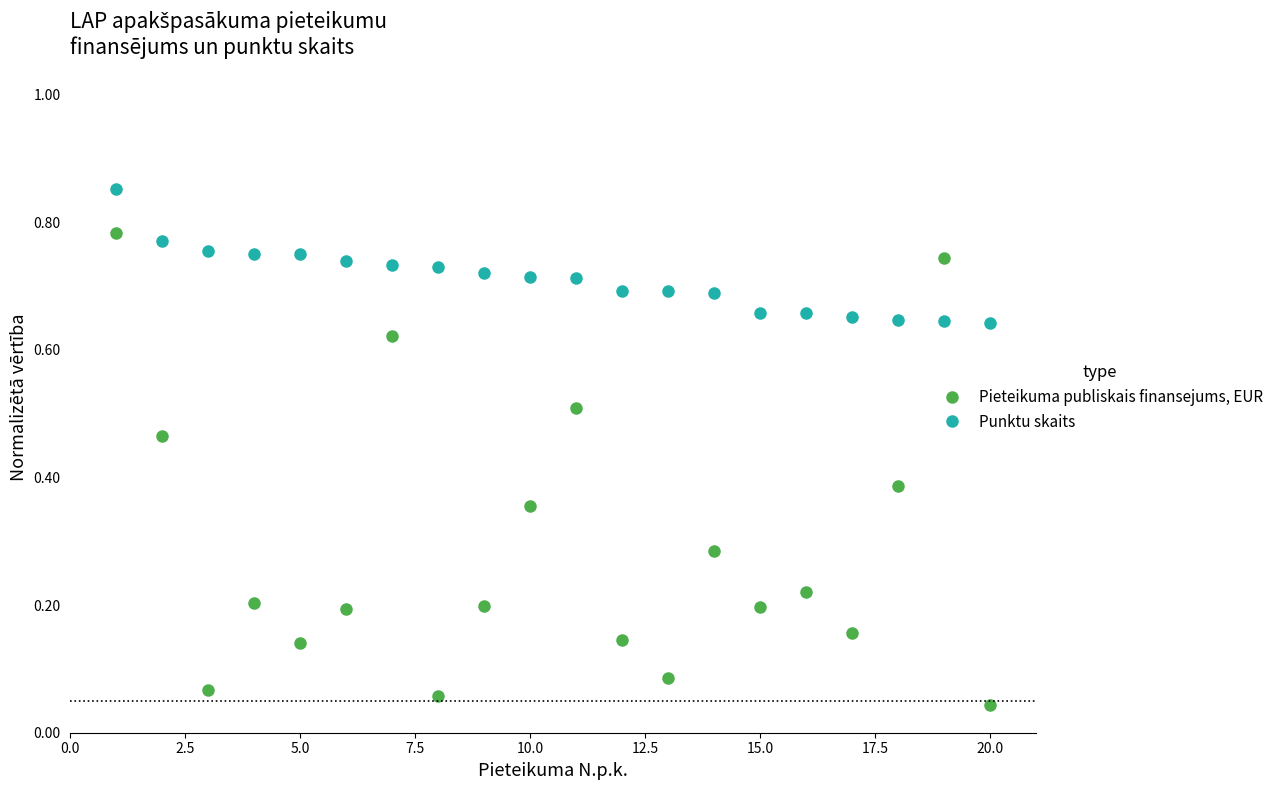

How many interior local peaks does the Pieteikuma publiskais finansejums, EUR series have?

6